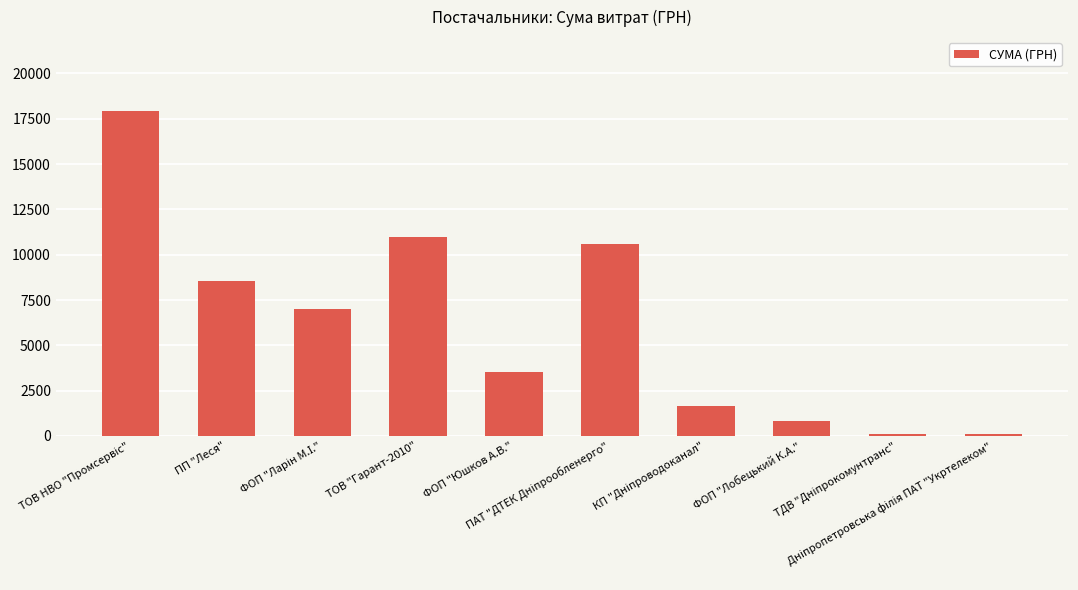

What is the value of the 8th bar from the left?

799.3